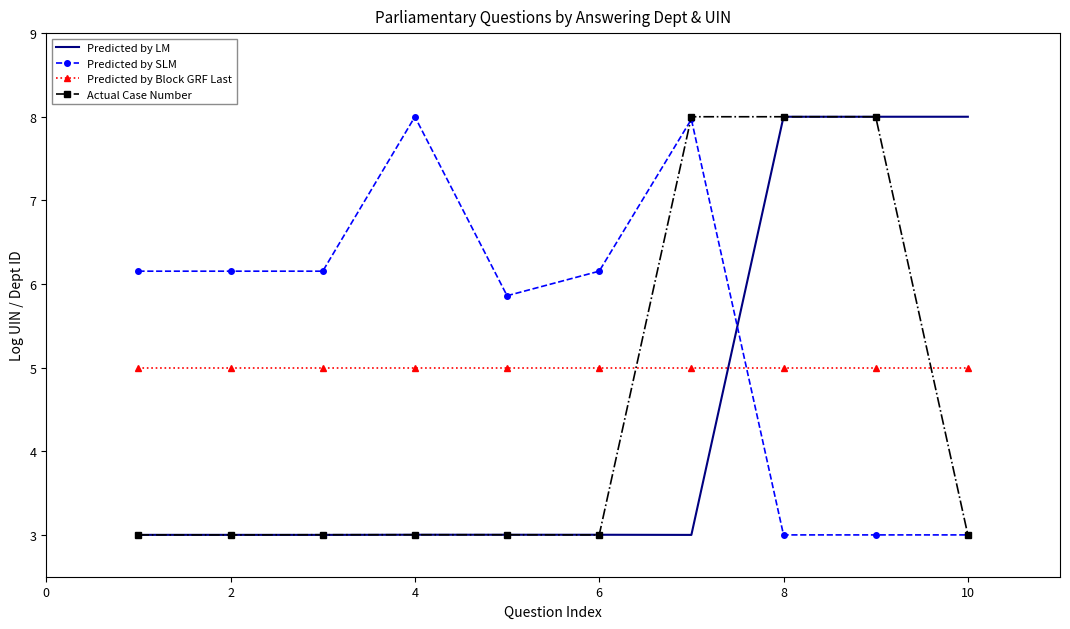

Which series ends up on top after the final intersection of Predicted by SLM and Predicted by Block GRF Last?

Predicted by Block GRF Last